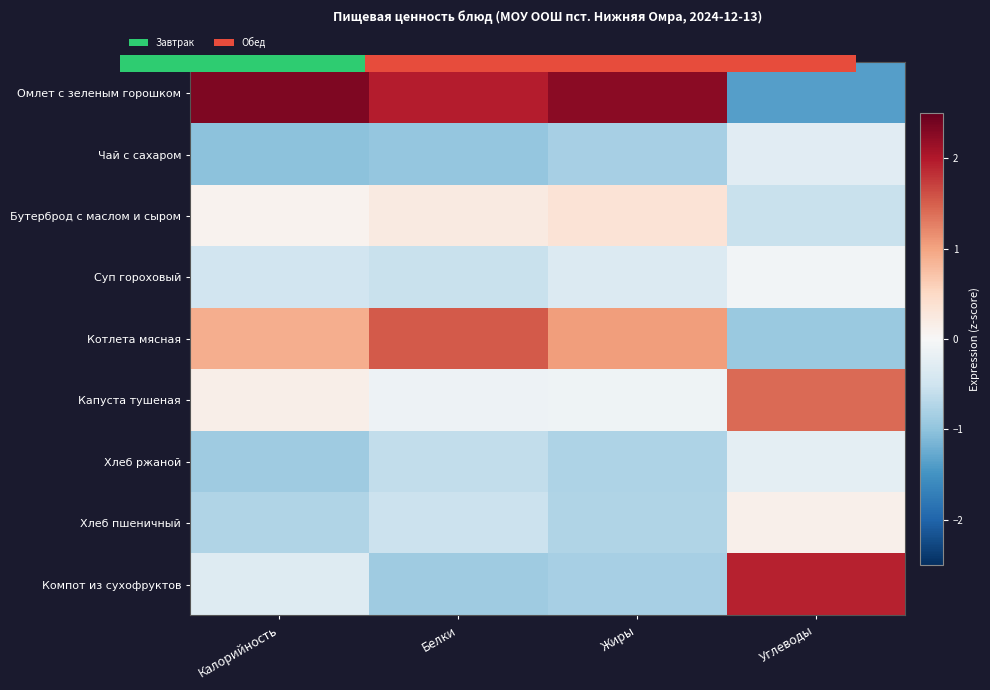

At which label does Компот из сухофруктов first exceed 0?

Углеводы